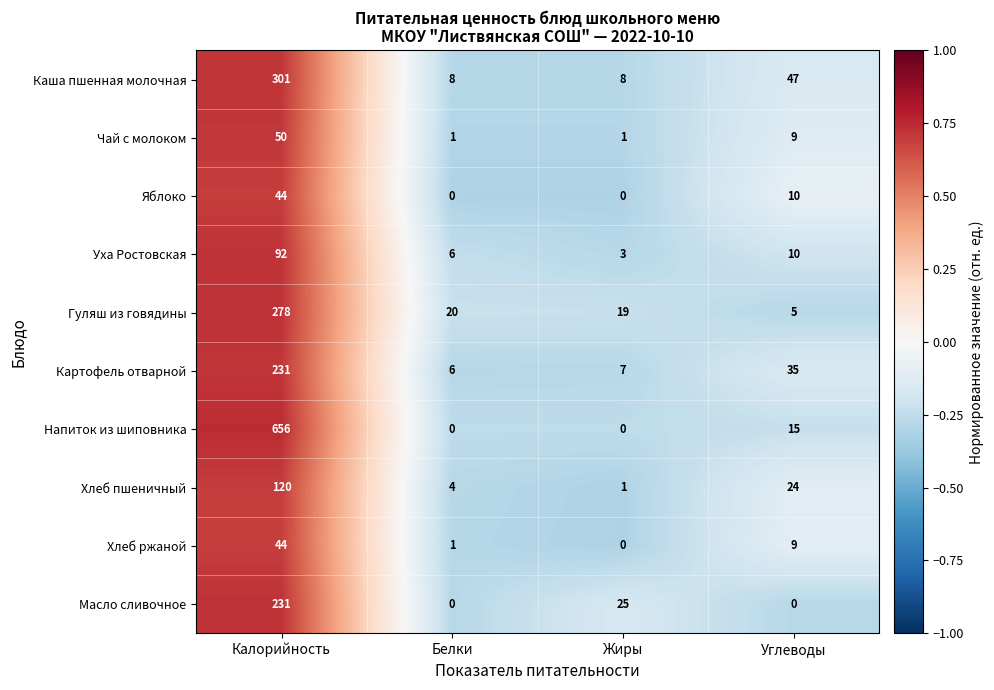

At how many categories does at least one series exceed 0?

4